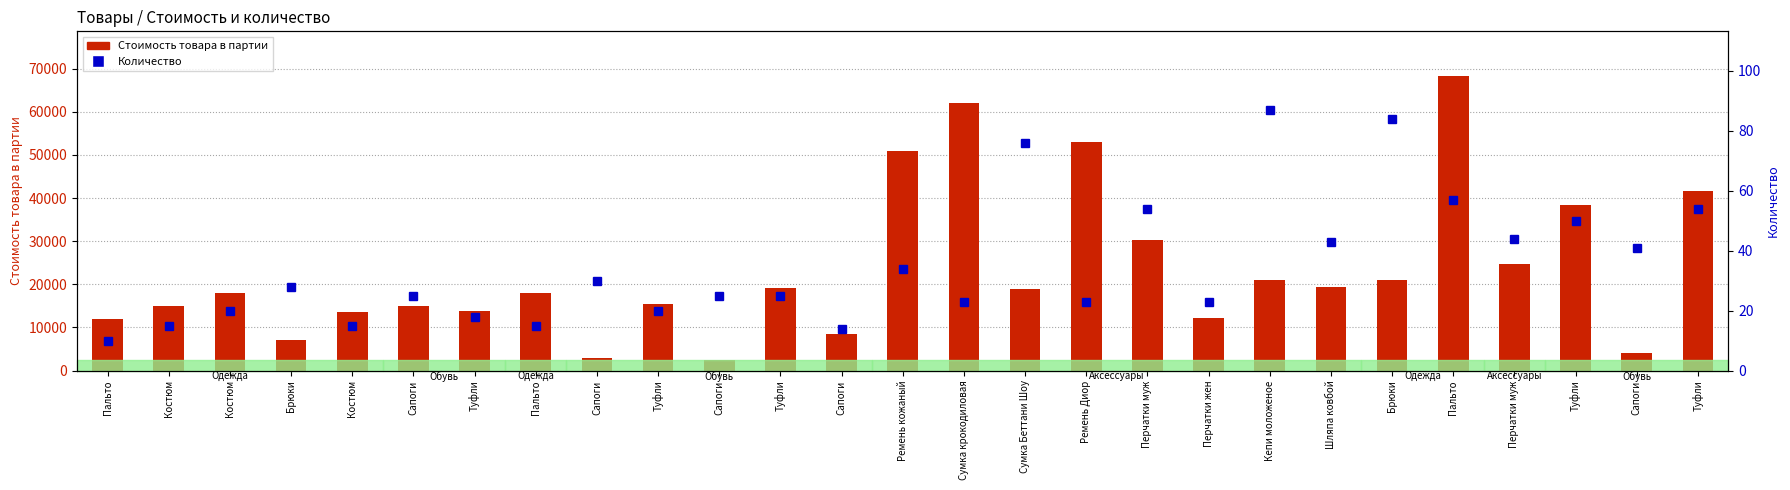

Which series has the largest total across all categories?

Стоимость товара в партии